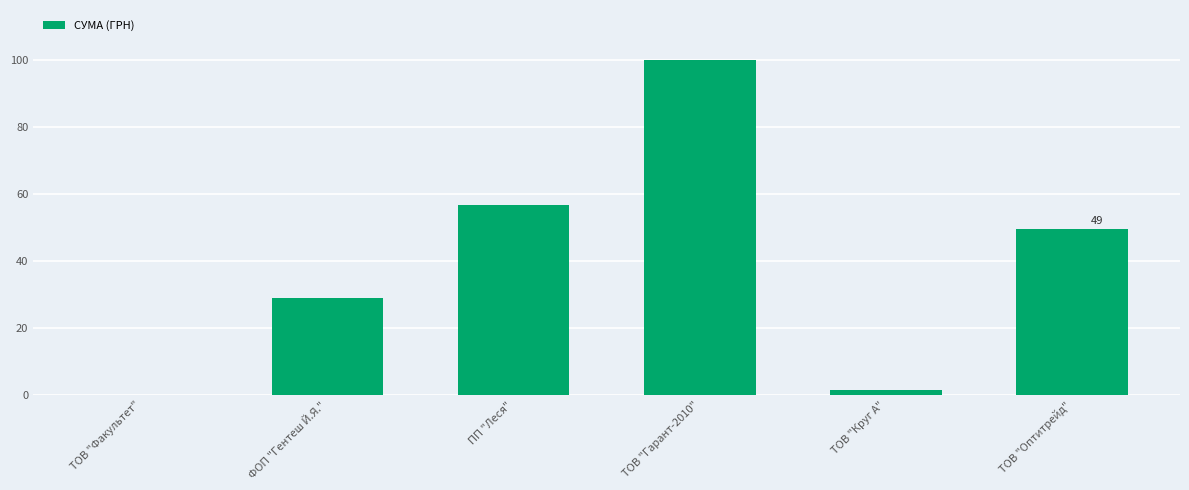

How many distinct data groups are displayed?

1